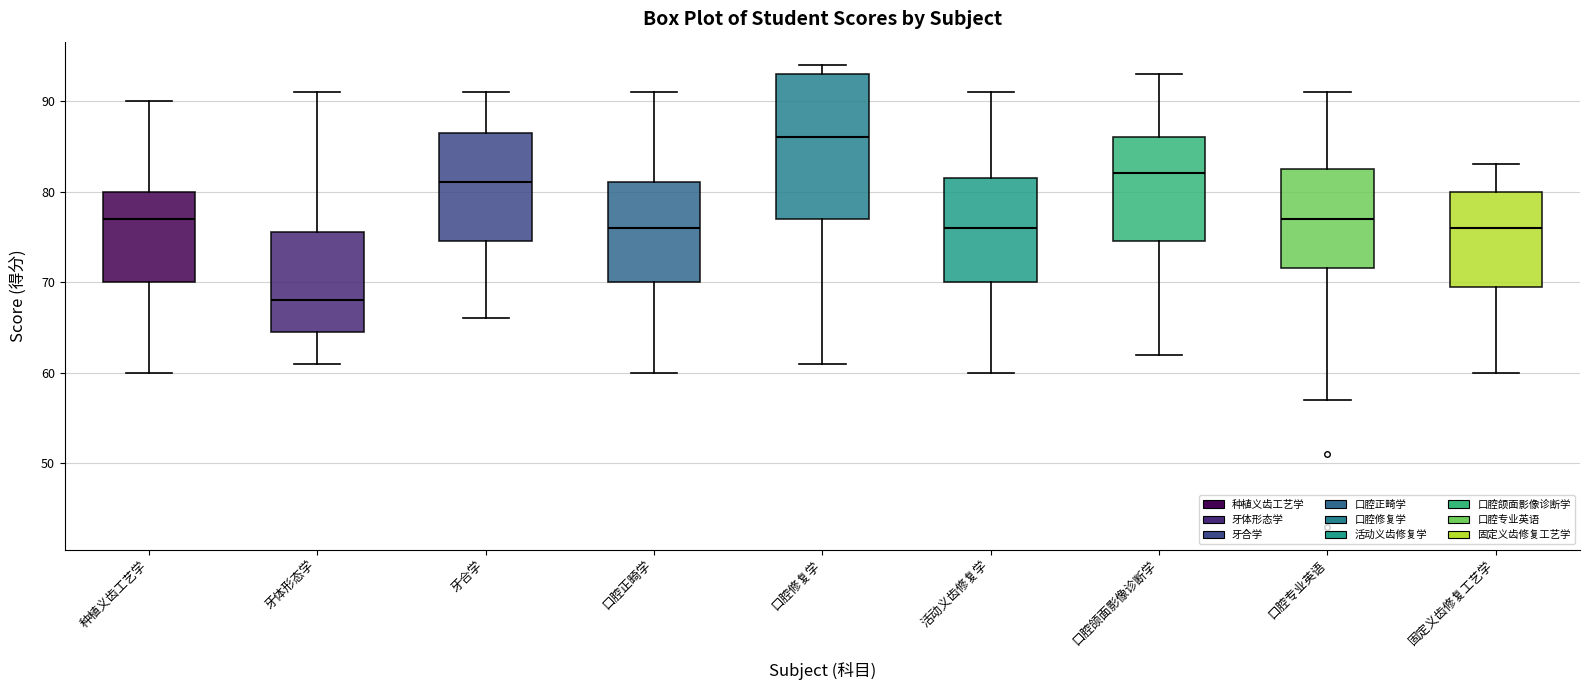

Which box's median line is the lowest?

牙体形态学